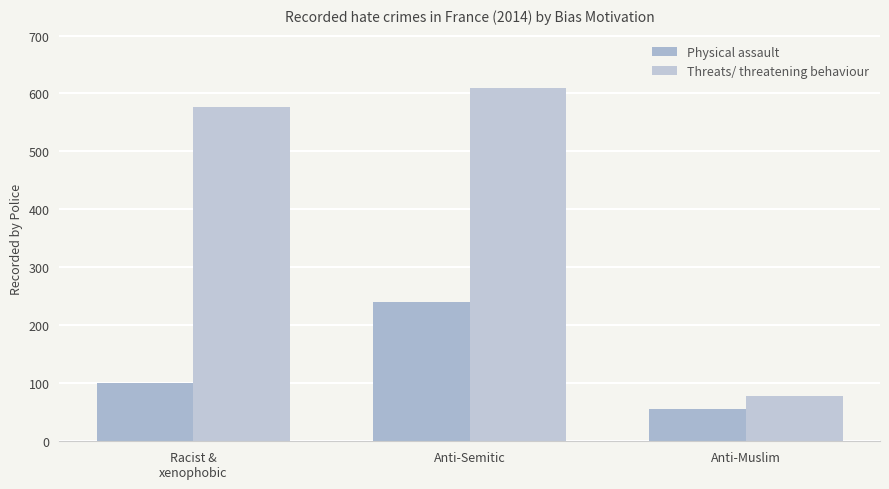

Which series has the widest spread of values?

Threats/ threatening behaviour